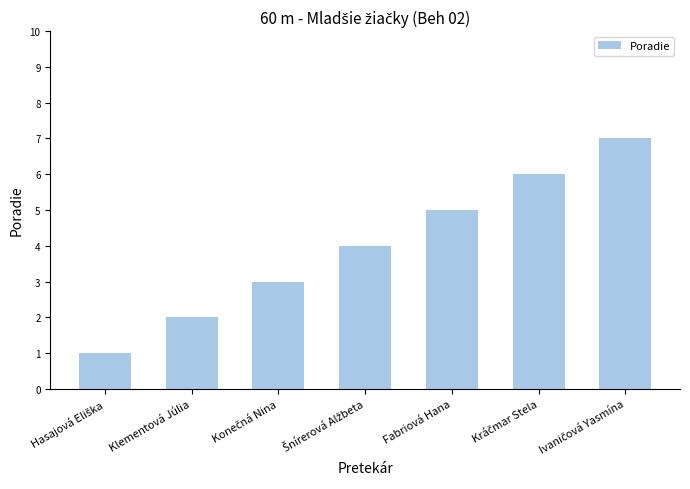

What is the greatest value displayed?

7